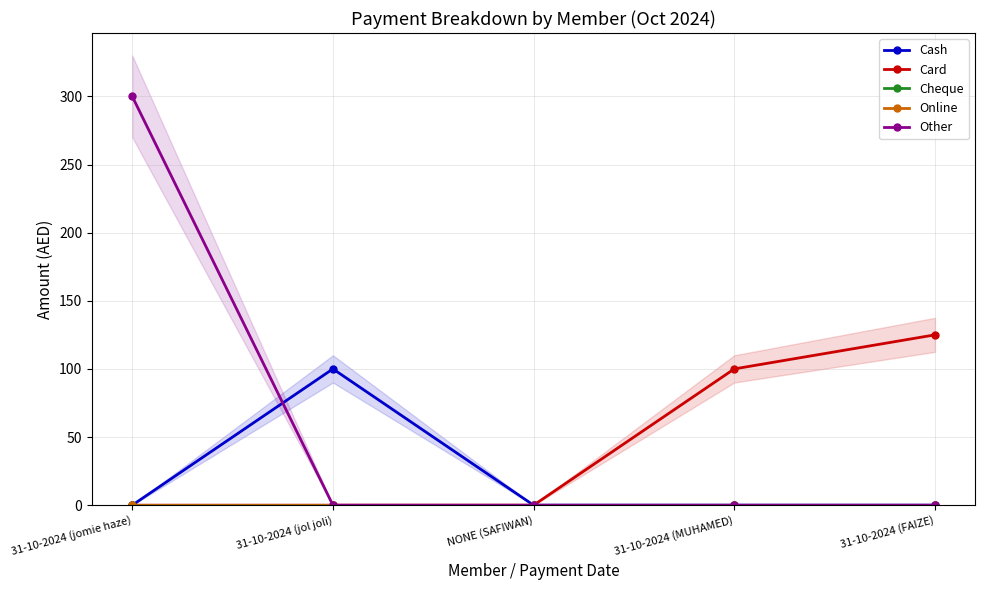

What is the label of the 5th point from the left?

31-10-2024 (FAIZE)